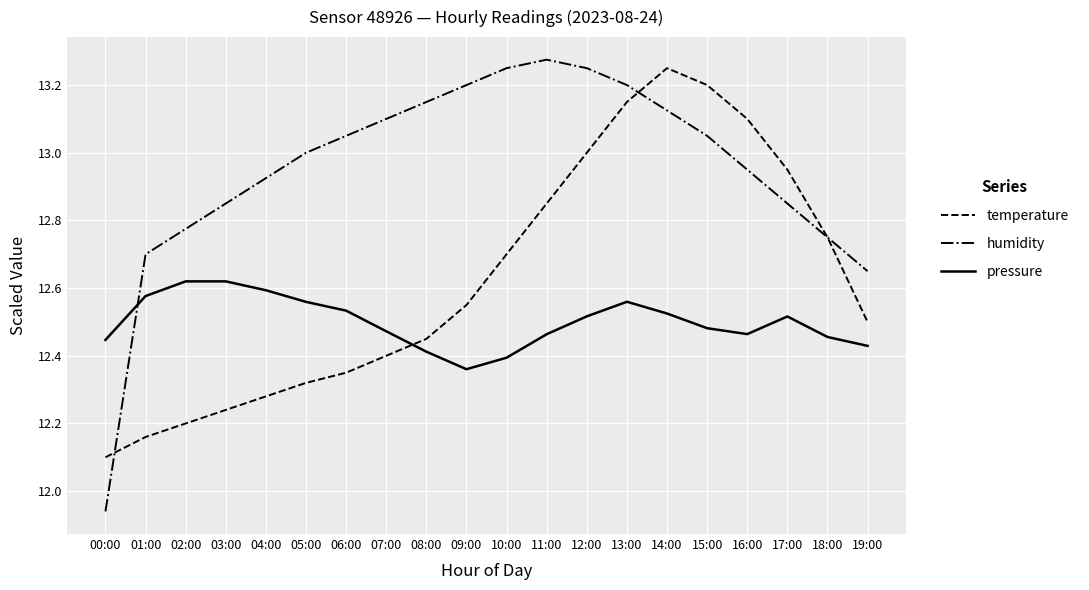

Which series has the largest range (max minus min)?

humidity